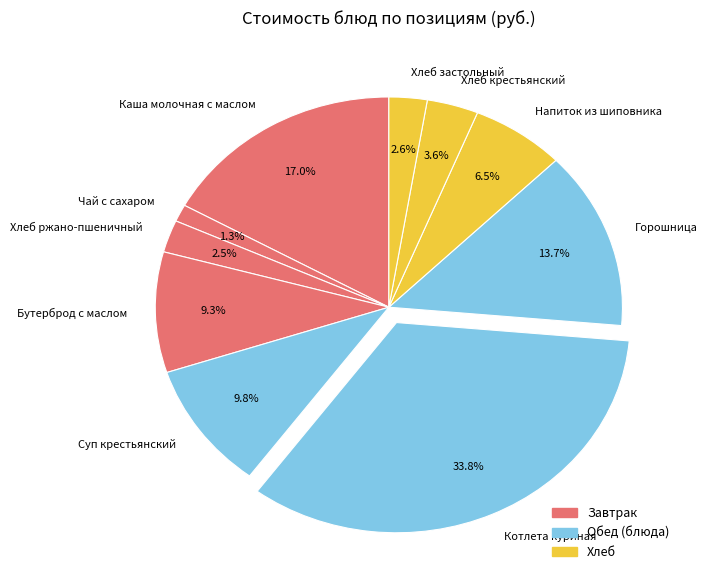

How much of the chart is everything except Суп крестьянский?

90.2%